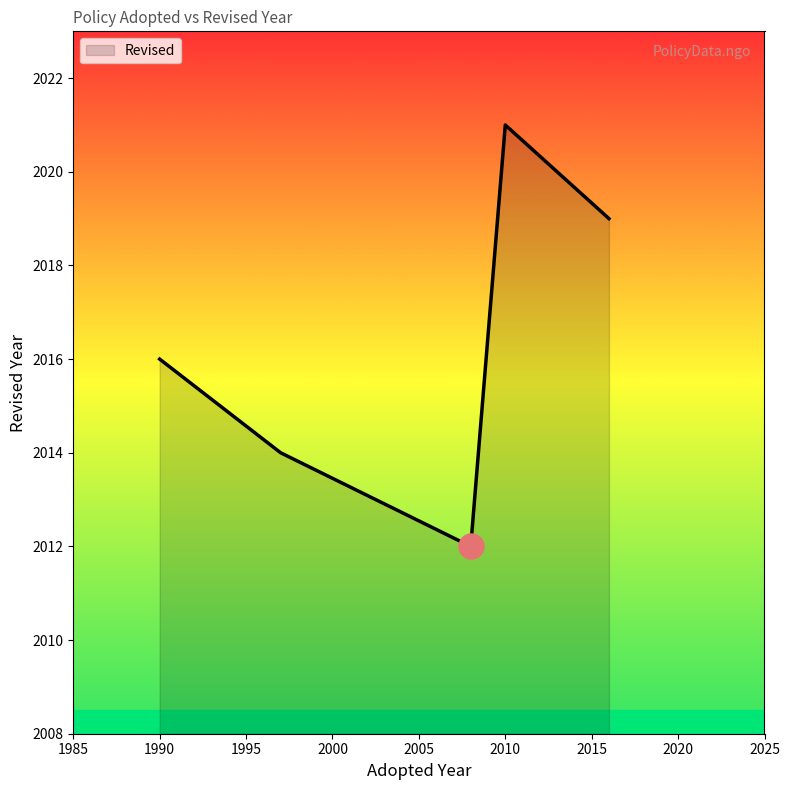

How many interior local peaks (higher than both neighbors) does the data have?

1